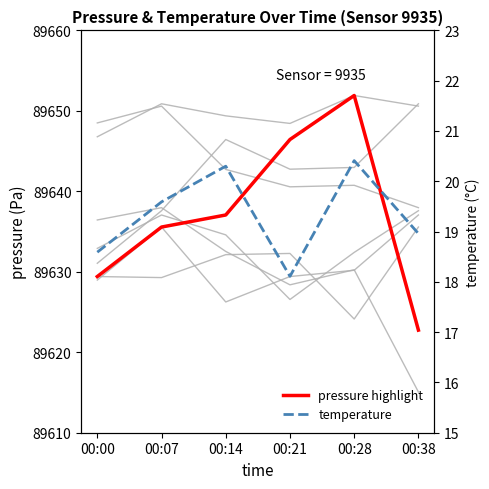

How many series are shown in this chart?

2